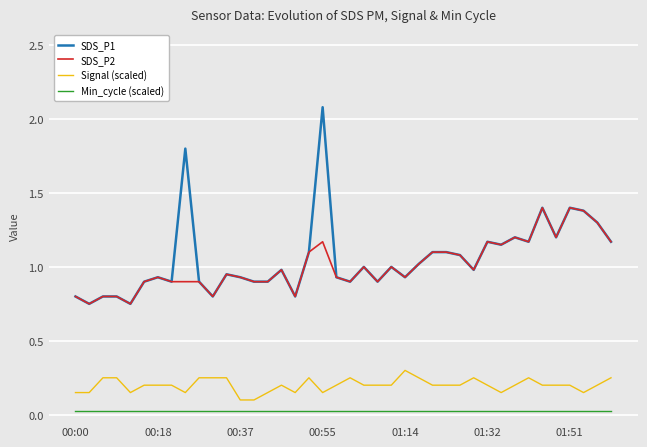

True or false: Signal (scaled) and SDS_P2 cross at least once.

False